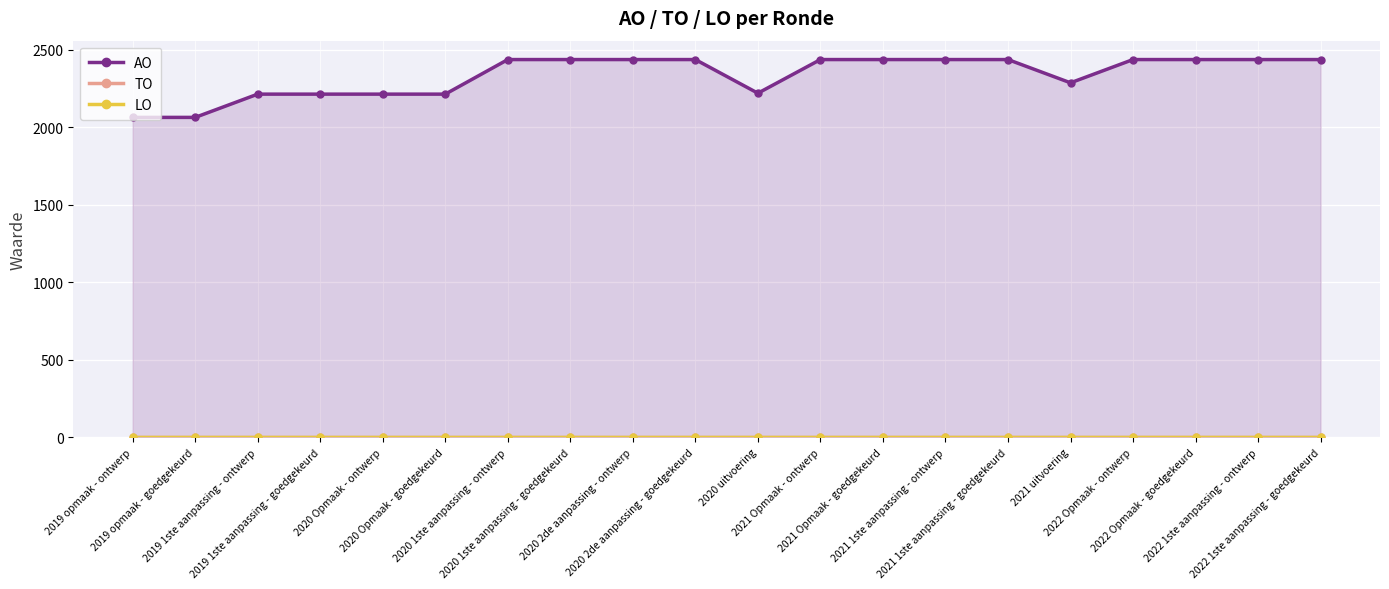

At which category does AO reach its first local valley?

2020 uitvoering